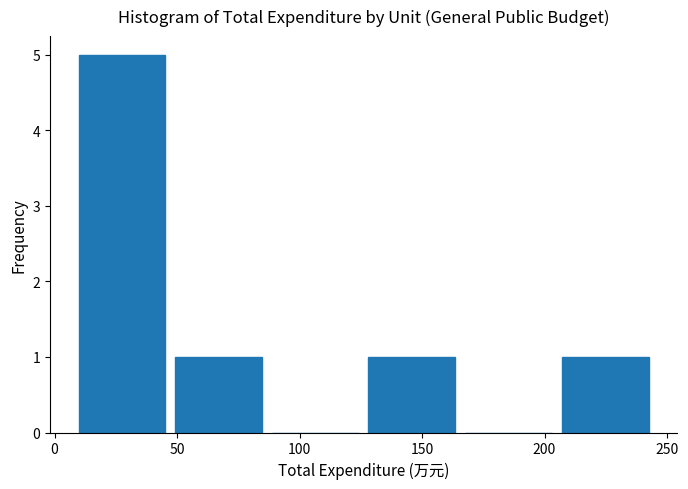

Reading left to right, list every bar in this chart as the range it spans on the x-axis followed by its height. Neither the bar edges nor the heights are printed on the chart, so give them approximately, as read against the axes.

10 to 50: 5
50 to 90: 1
90 to 130: 0
130 to 170: 1
170 to 205: 0
205 to 245: 1